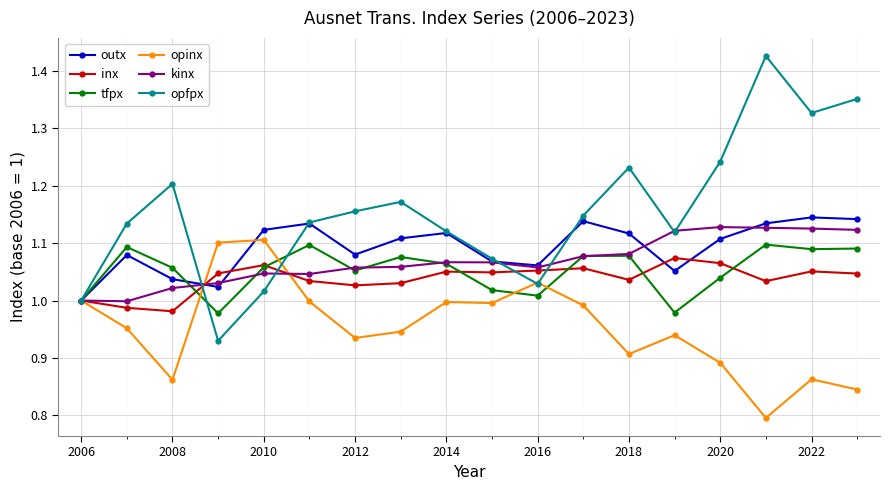

How many interior local valleys does the inx series have?

5